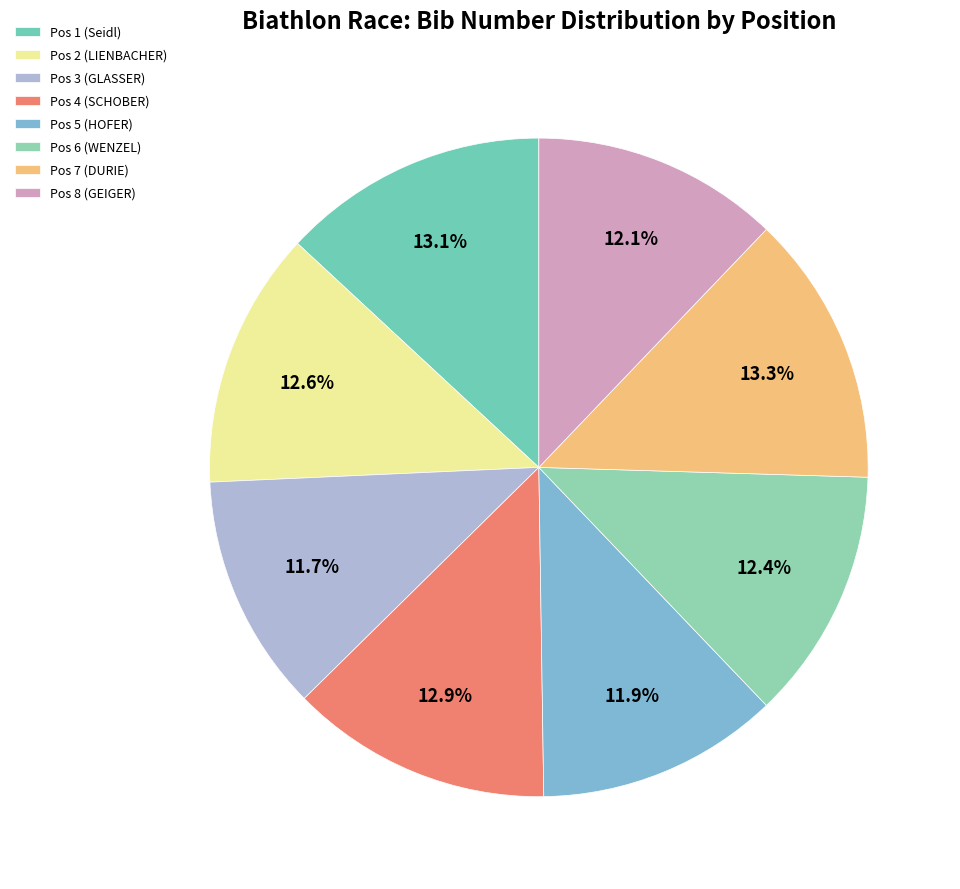

How many segments does this pie chart have?

8